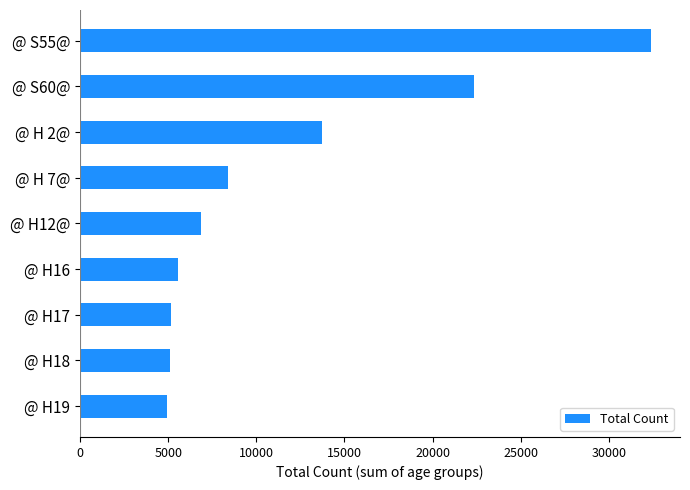

What is the minimum value shown in the chart?

4906